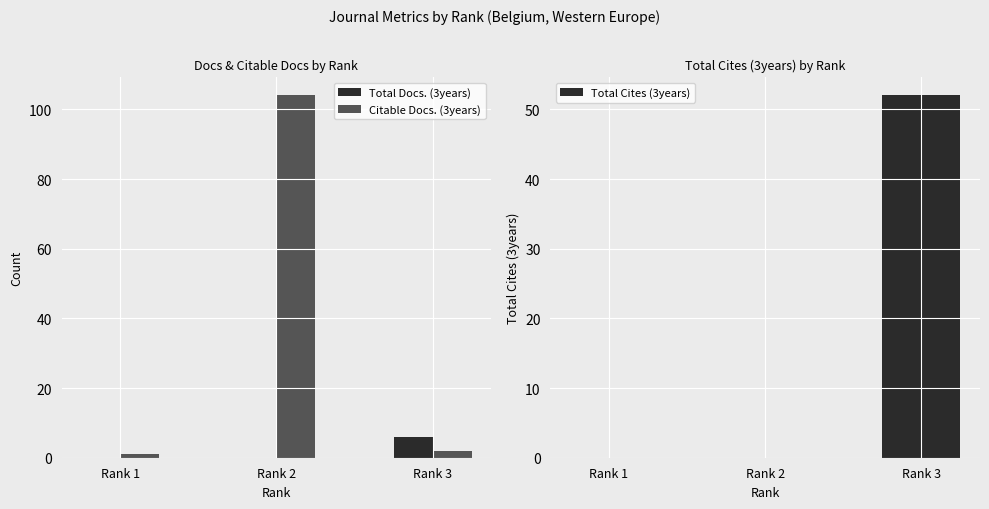

Which series has the largest range (max minus min)?

Citable Docs. (3years)